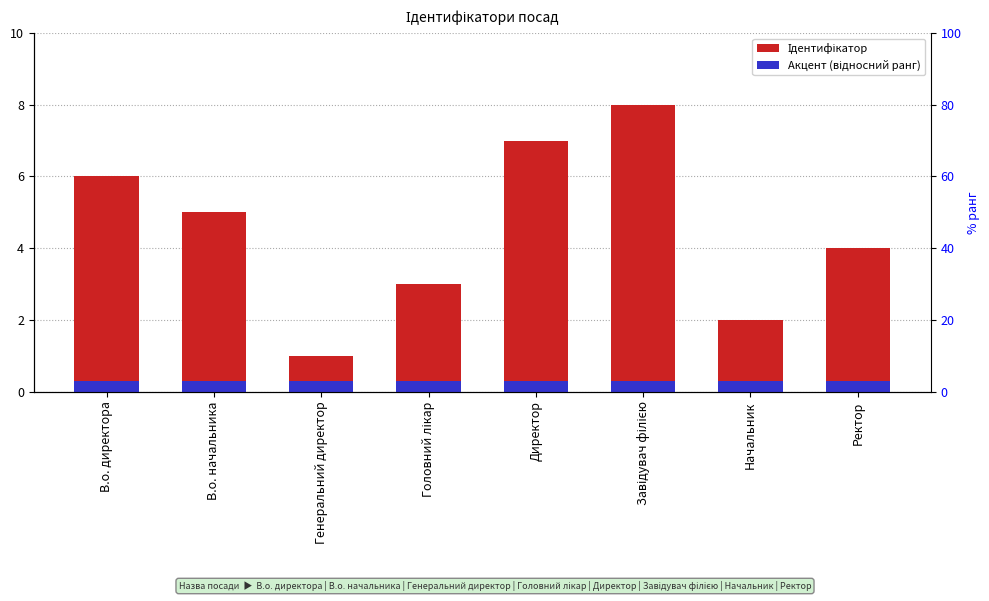

Which has a higher value, Головний лікар or Генеральний директор?

Головний лікар